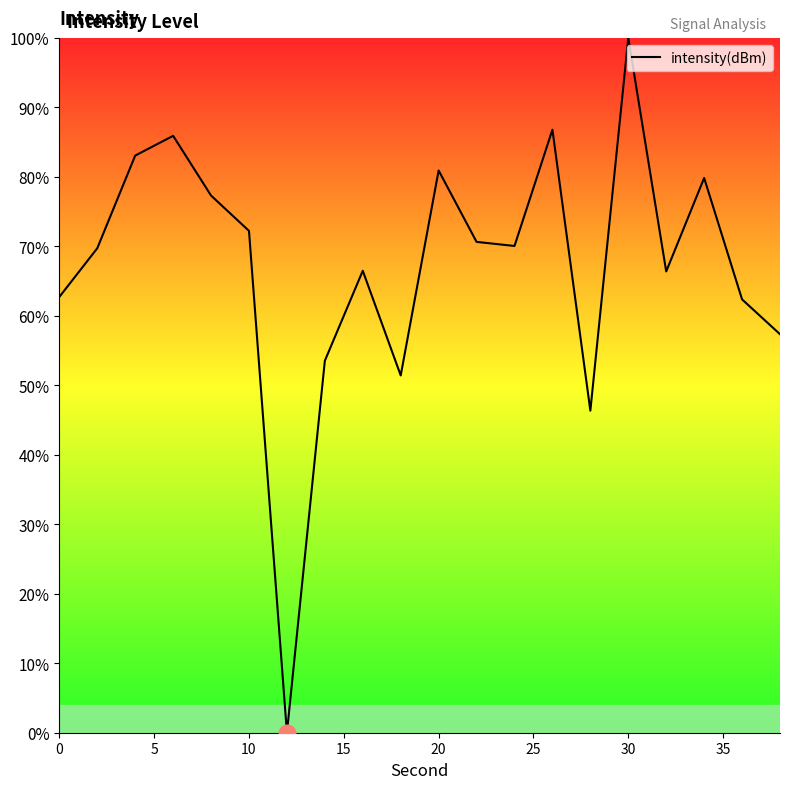

What is the difference between the second highest and minimum values?

86.8